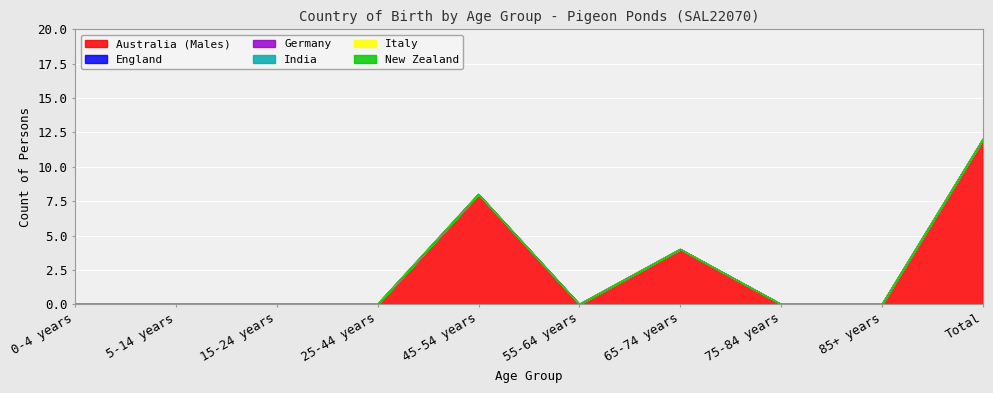

True or false: New Zealand and India cross at least once.

False